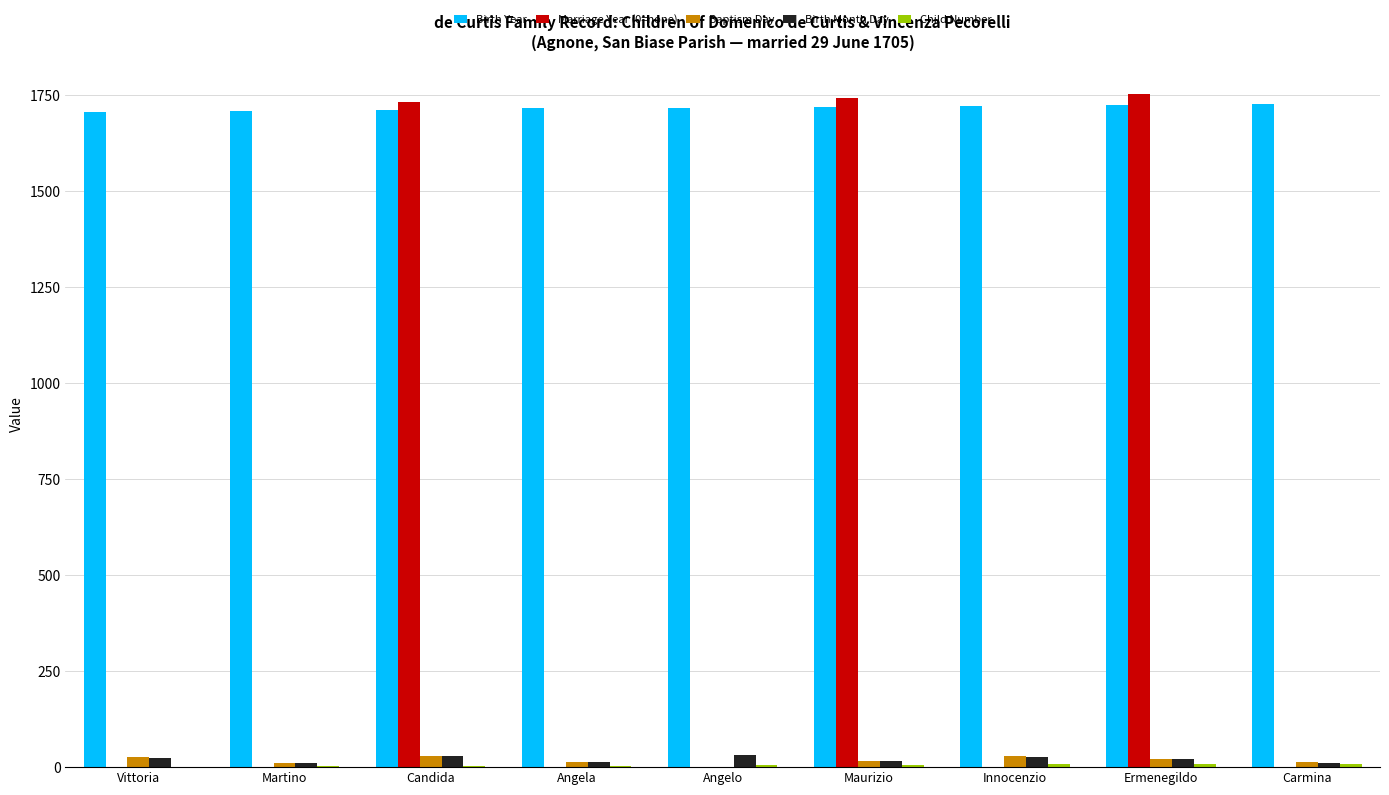

Is the value of Birth Year at Vittoria greater than the value of Marriage Year (0=none) at Innocenzio?

Yes